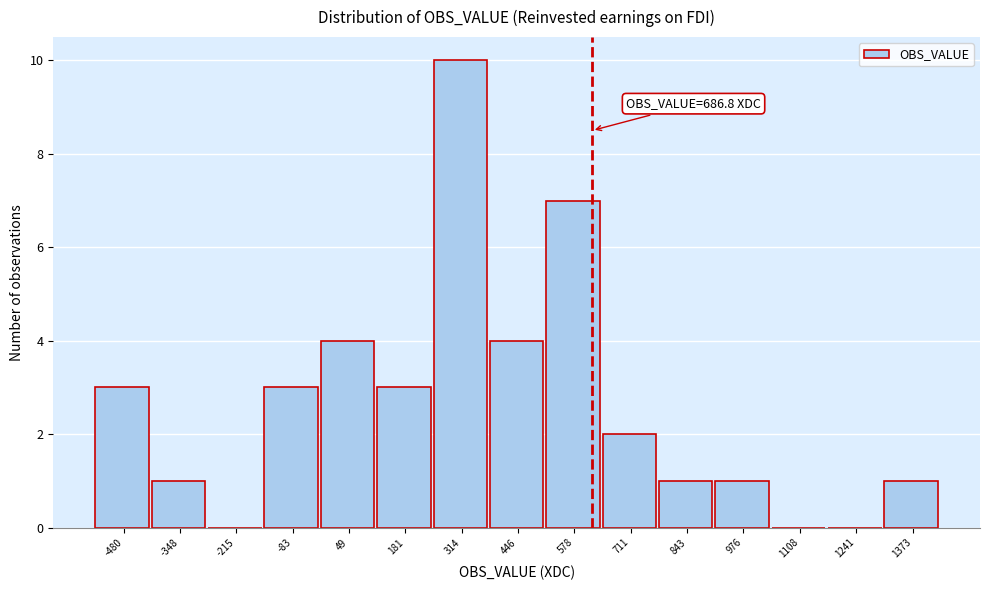

Reading right to left, transcribe all the data shown in this chart.

1373=1	1241=0	1108=0	976=1	843=1	711=2	578=7	446=4	314=10	181=3	49=4	-83=3	-215=0	-348=1	-480=3